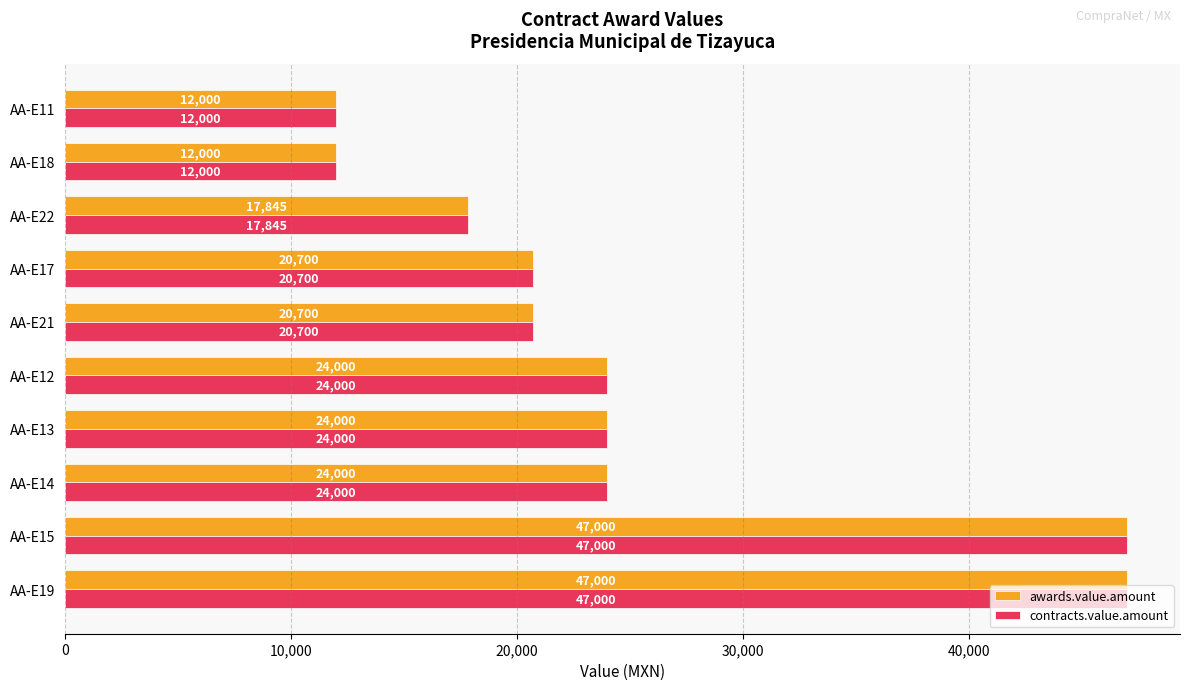

What is the total value across all series at AA-E13?

48000.0